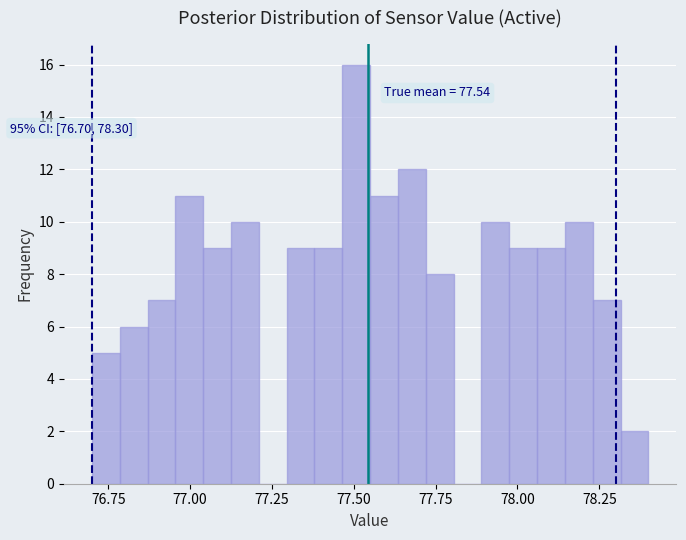

Around what value on the x-axis is the tallest bar? Give the approximate position of its centre, as read against the axis.

77.50